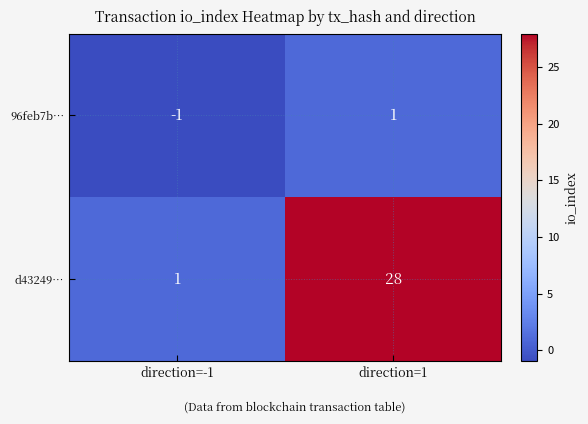

What is the difference between the maximum and minimum values in the d43249… series?

27